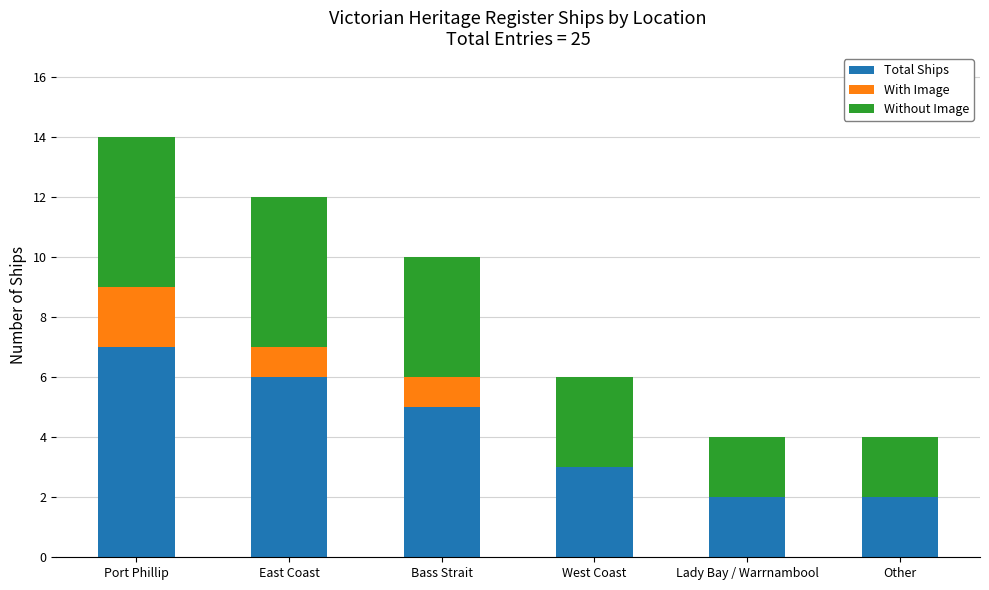

At which category is the sum across all series the highest?

Port Phillip